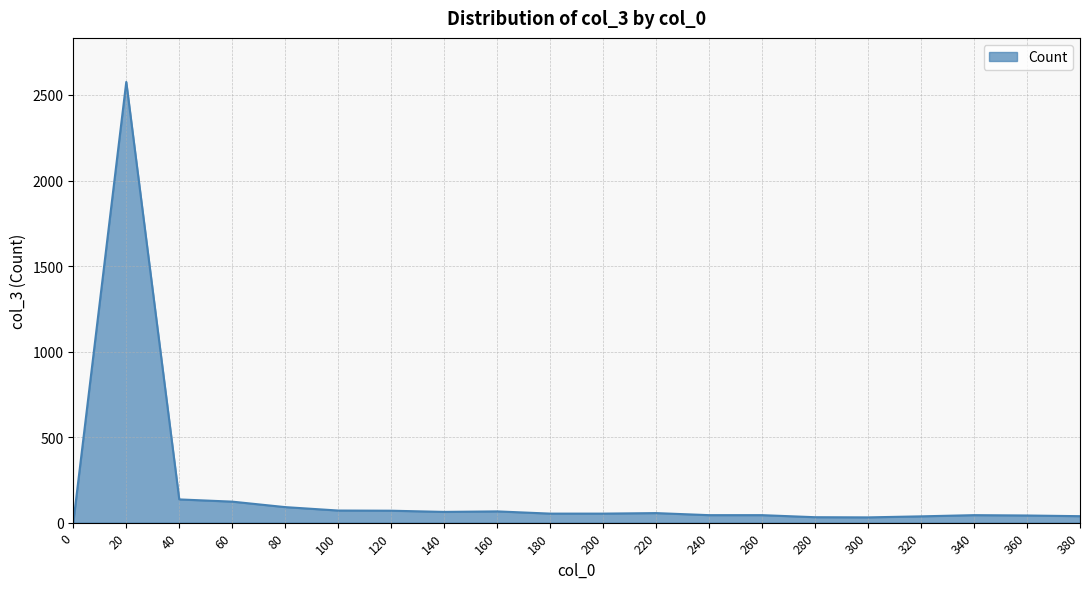

What is the sum of all values?

3670